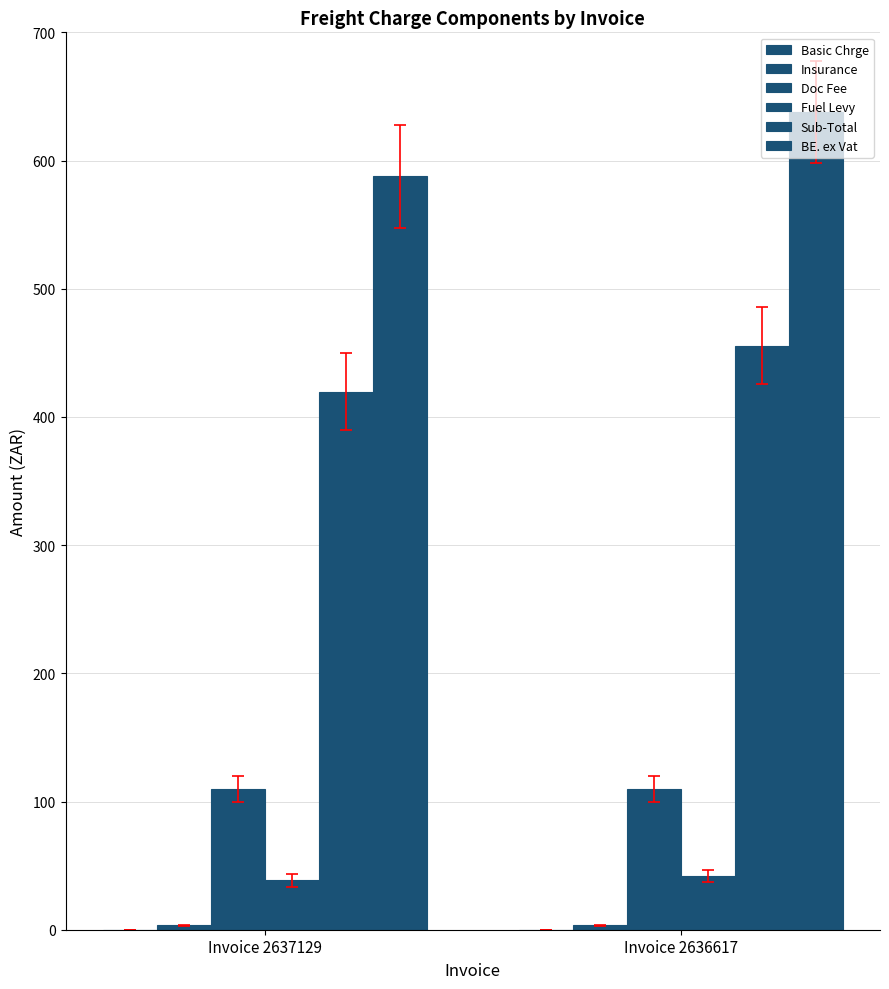

Is it true that Doc Fee equals 110.0 at Invoice 2636617?

True